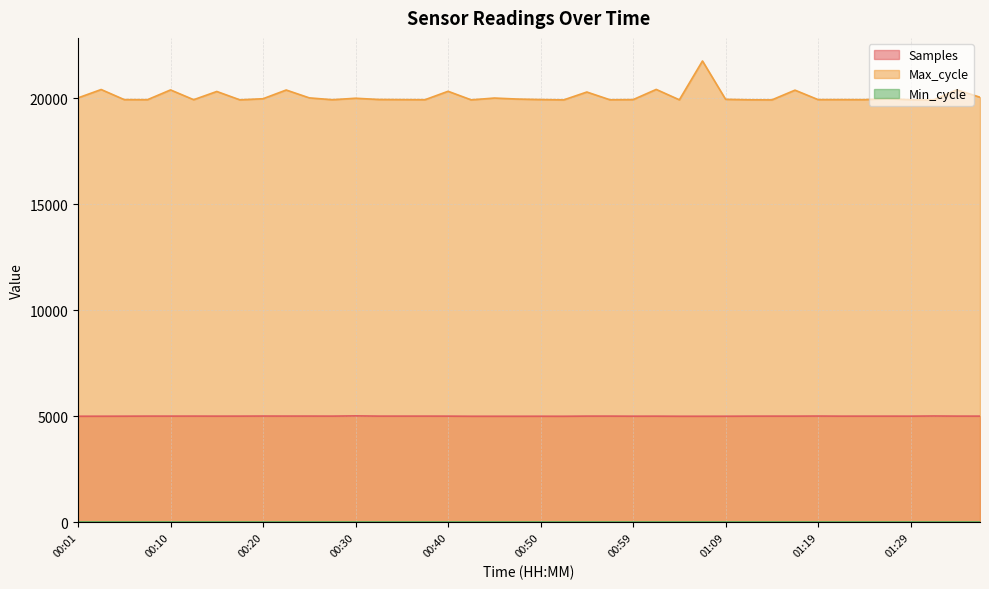

In Samples, how many points are lower than both neighbors (excluding endpoints)?

13